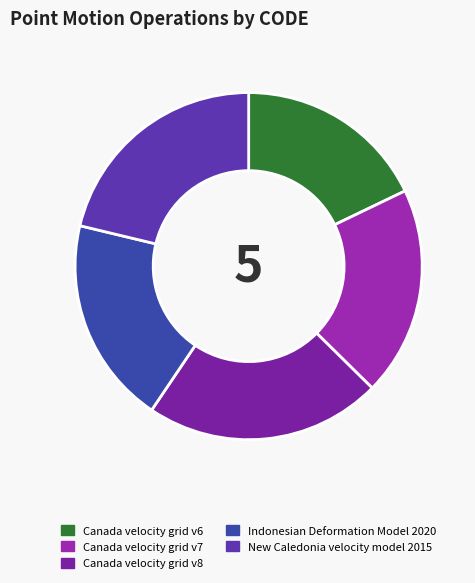

Which category has the biggest portion of the pie?

Canada velocity grid v8